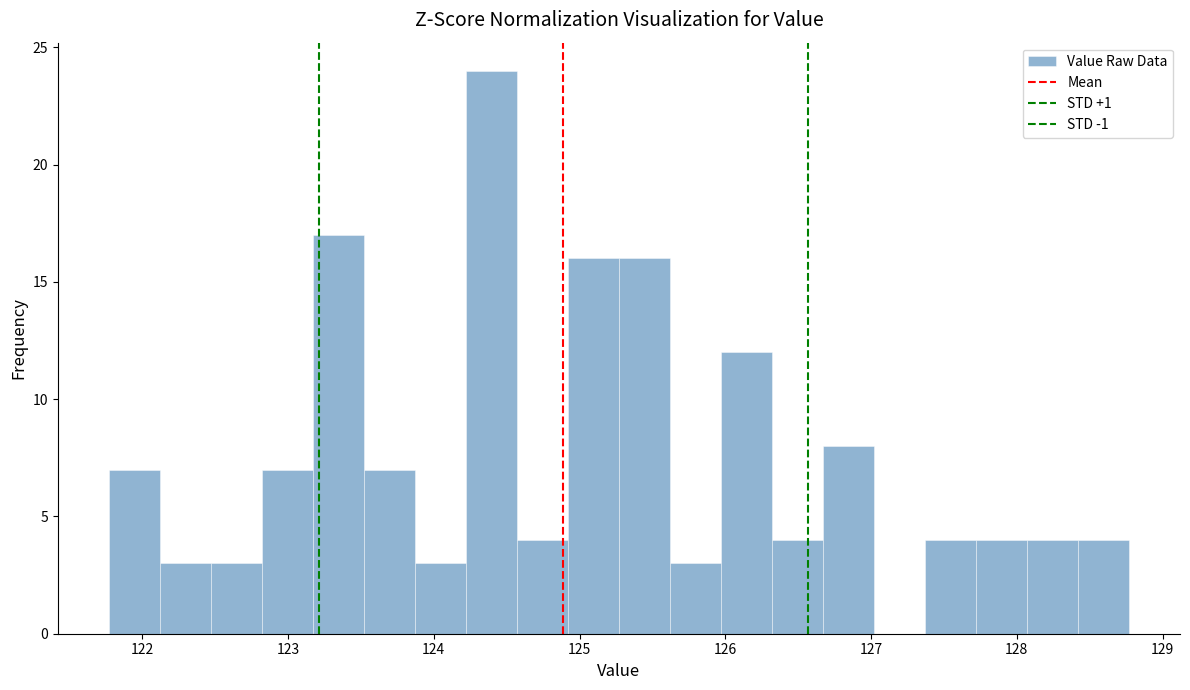

Read against the x-axis, roughly where is the centre of the tallest bar?

124.4